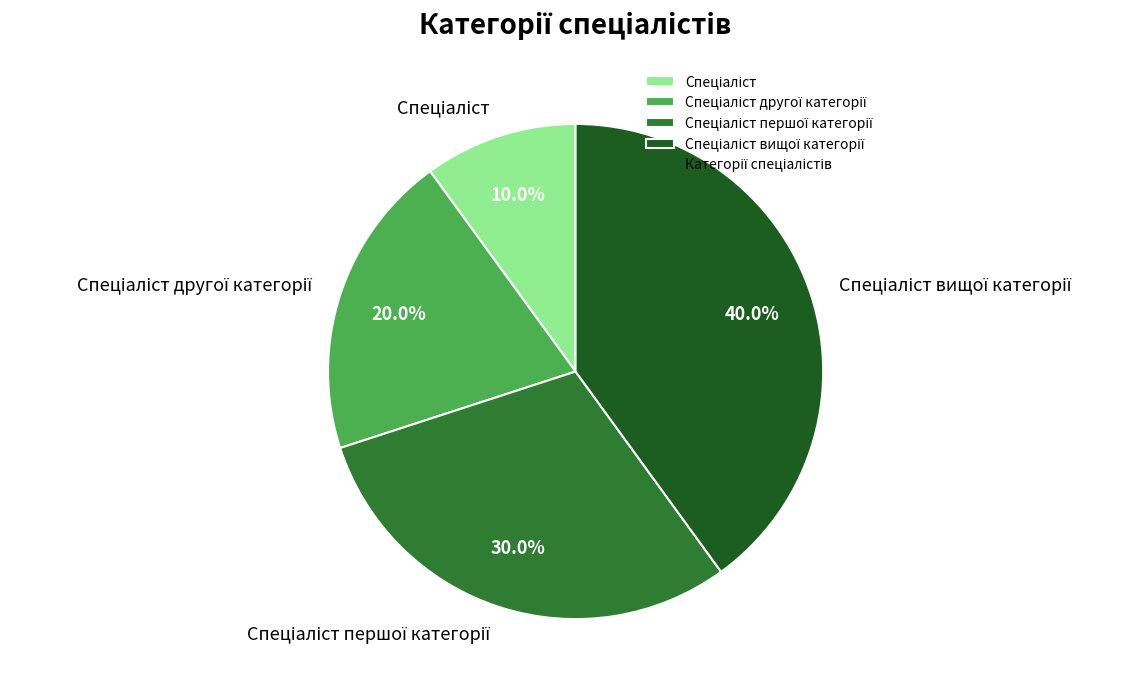

Is there any slice that represents more than half of the pie?

No